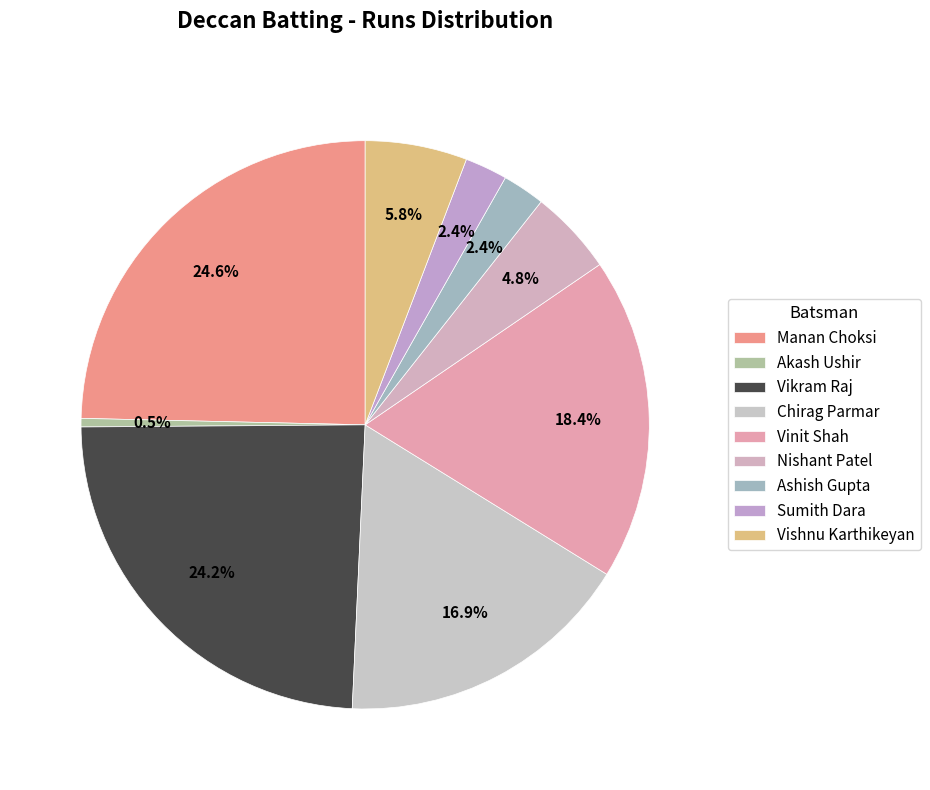

Which slice is the smallest?

Akash Ushir